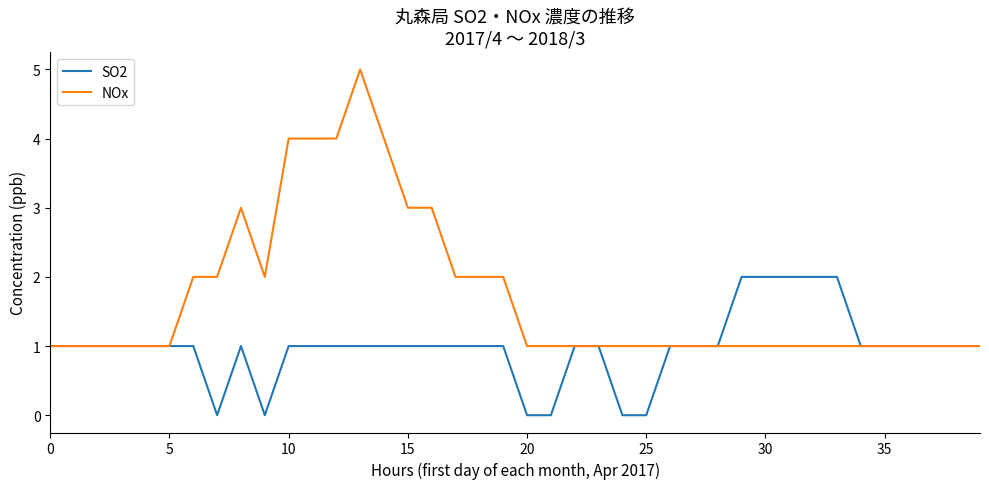

Rank the series by their maximum value, from lowest to highest.

SO2, NOx